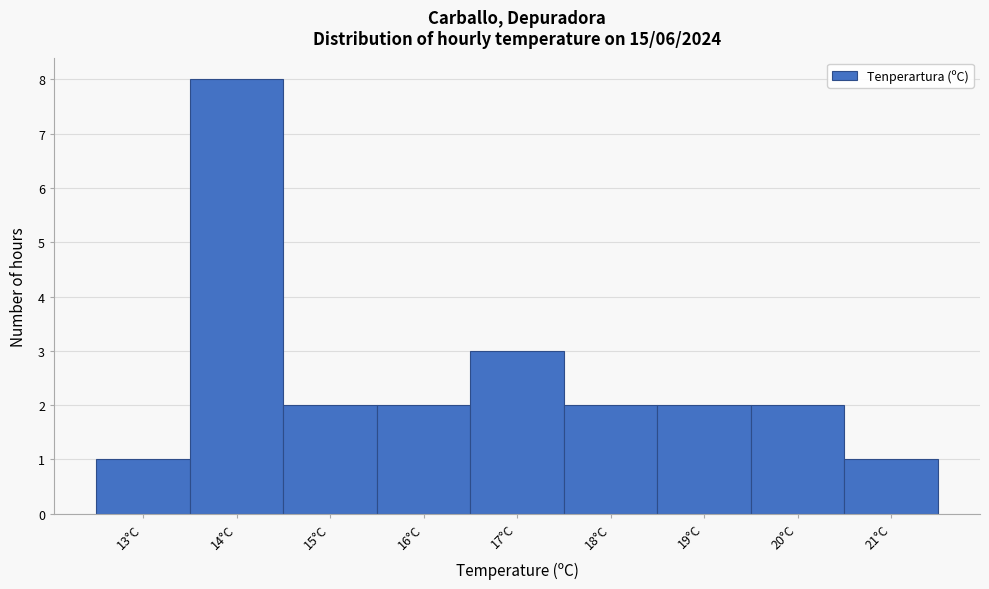

Reading left to right, list every bar in this chart as the range it spans on the x-axis followed by its height. The values are not printed on the chart, so give them approximately, as read against the axis.

12.5 to 13.5: 1
13.5 to 14.5: 8
14.5 to 15.5: 2
15.5 to 16.5: 2
16.5 to 17.5: 3
17.5 to 18.5: 2
18.5 to 19.5: 2
19.5 to 20.5: 2
20.5 to 21.5: 1